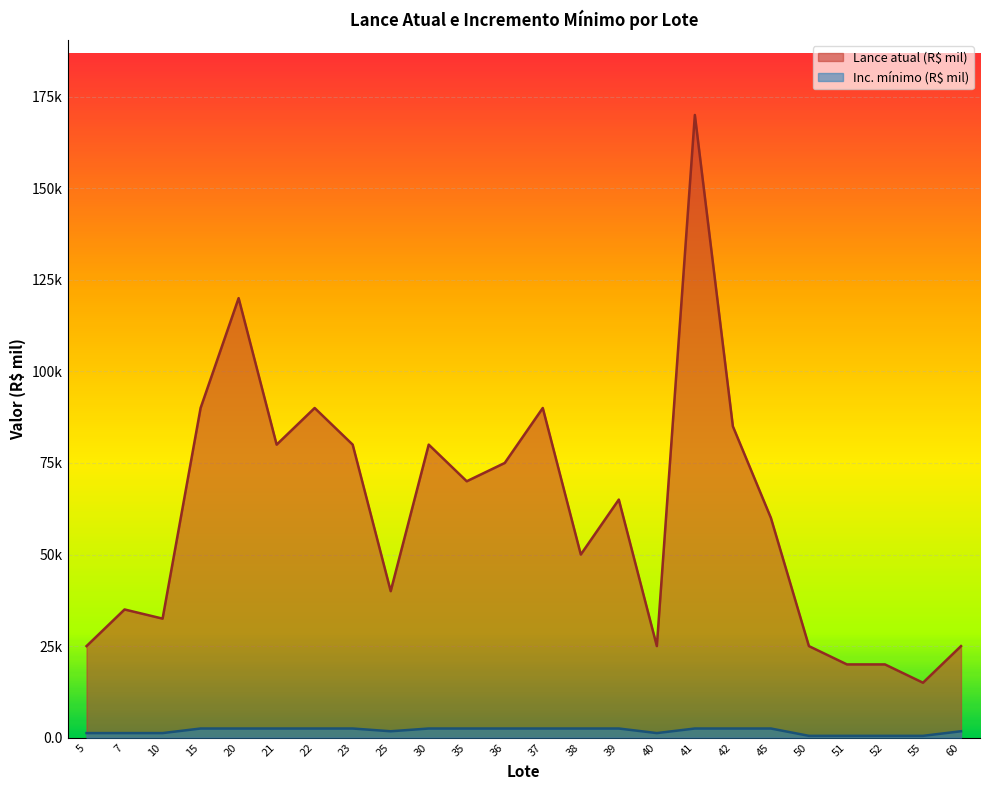

Where is Inc. mínimo (R$ mil) nearest to the value 1?

5